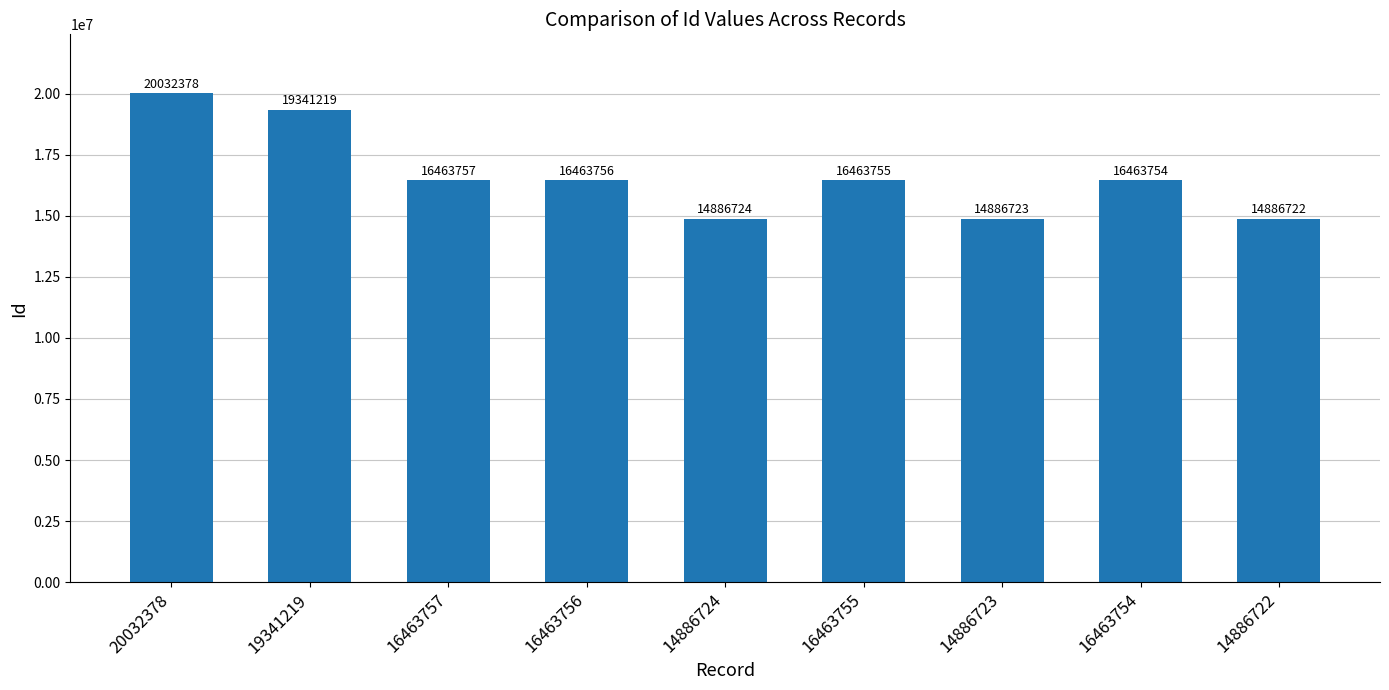

Is it true that the value at 19341219 is 10439714?

False